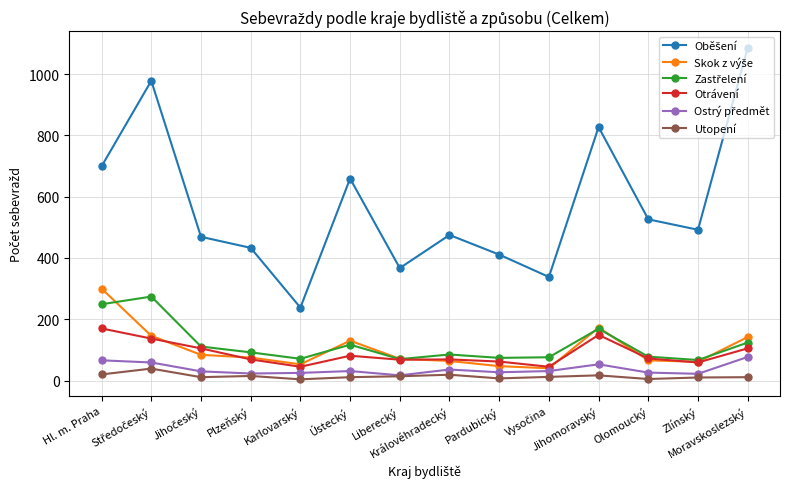

True or false: Otrávení has a value of 21 at Pardubický.

False